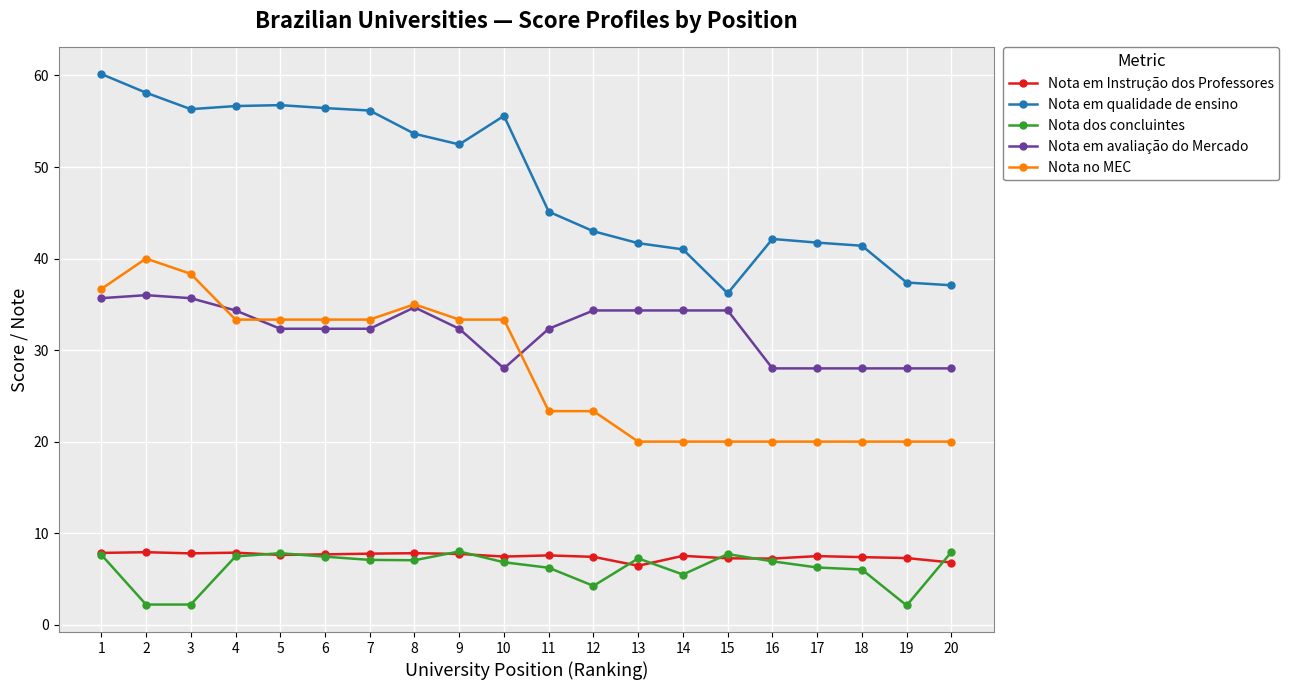

What is the minimum value for Nota em avaliação do Mercado?

28.0